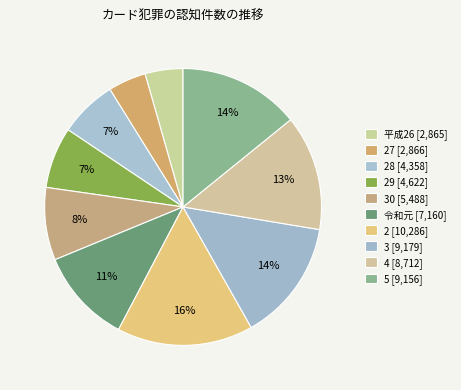

Count the number of slices in the pie.

10